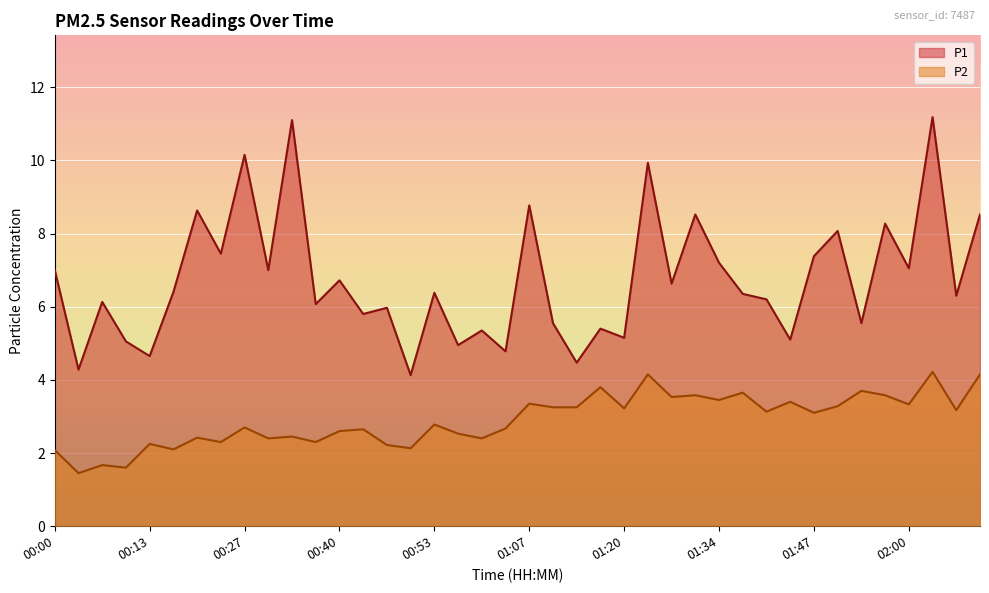

True or false: P1 has a value of 7.0 at 02:00.

True